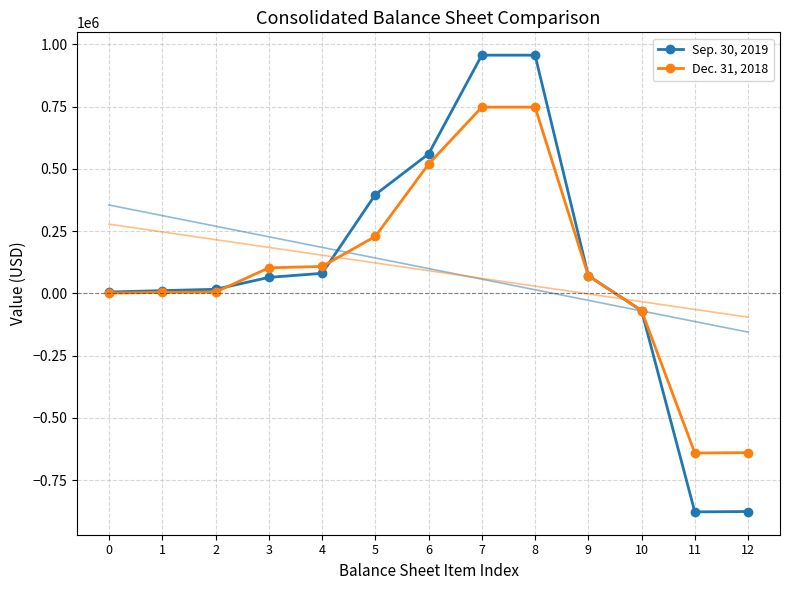

Is it true that Dec. 31, 2018 equals 373547 at 5?

False